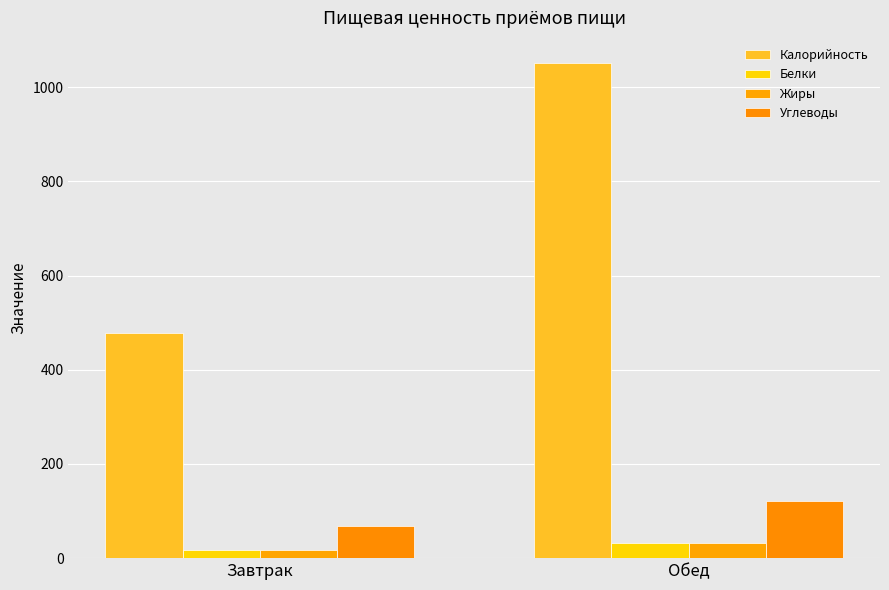

Count the number of categories in the chart.

2